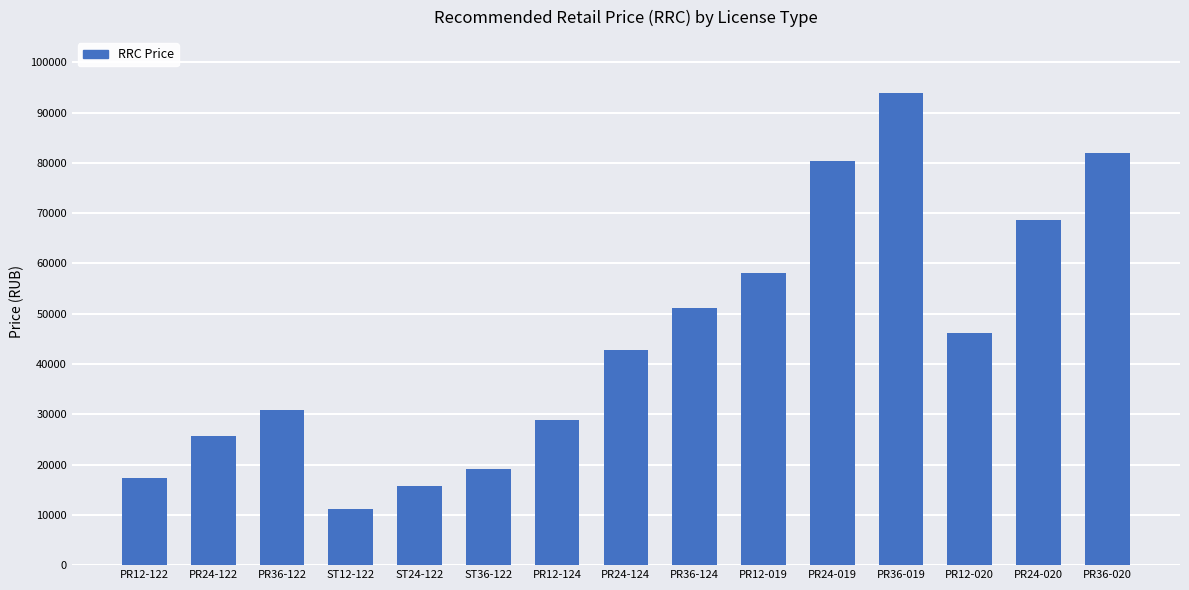

Which has a higher value, PR24-019 or ST12-122?

PR24-019